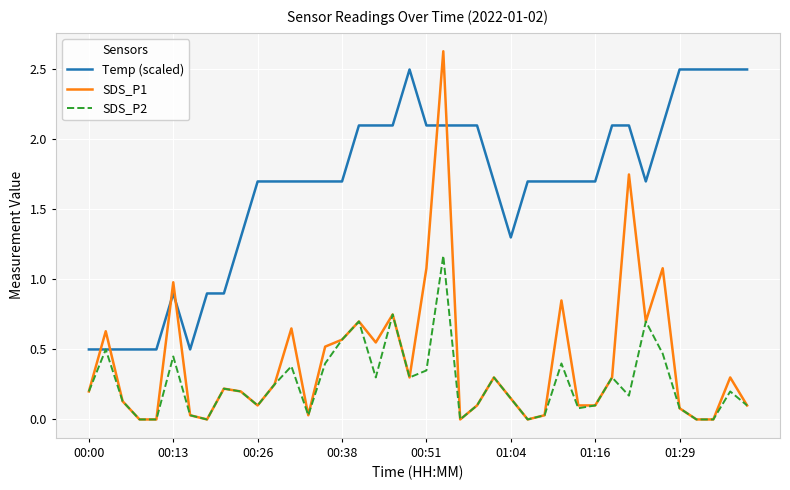

True or false: SDS_P1 and Temp (scaled) cross at least once.

True